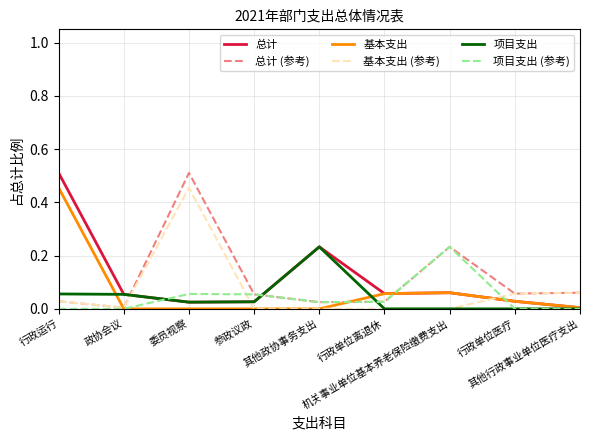

Which series ends up on top after the final intersection of 总计 and 总计 (参考)?

总计 (参考)